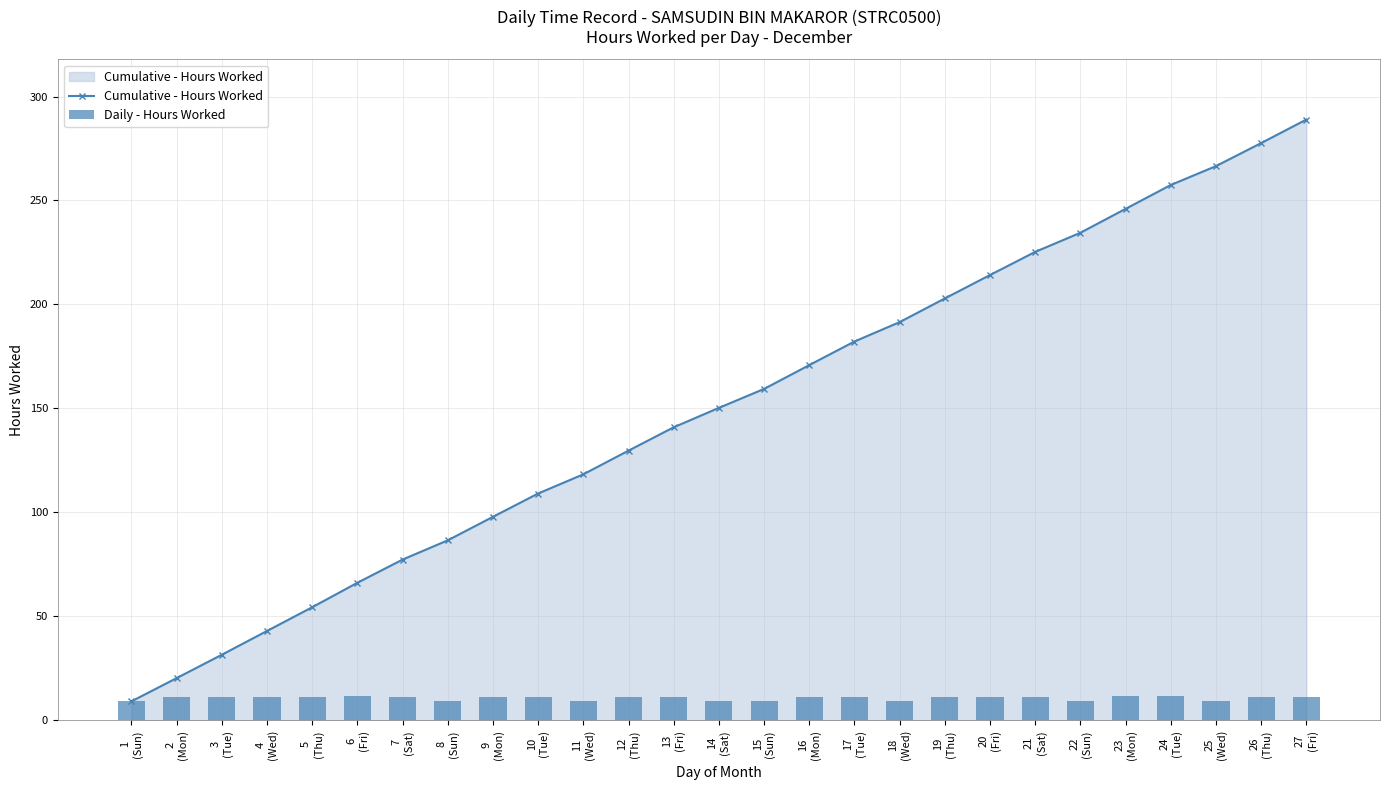

Are the bars grouped side by side (vs. stacked)?

Yes